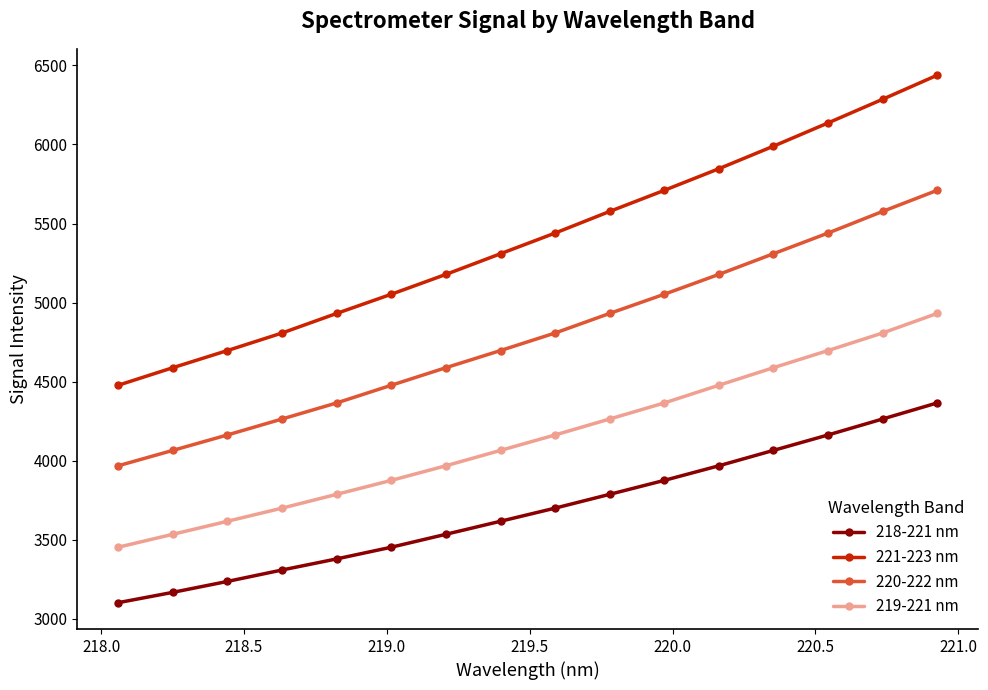

What is the greatest value displayed?

6438.1